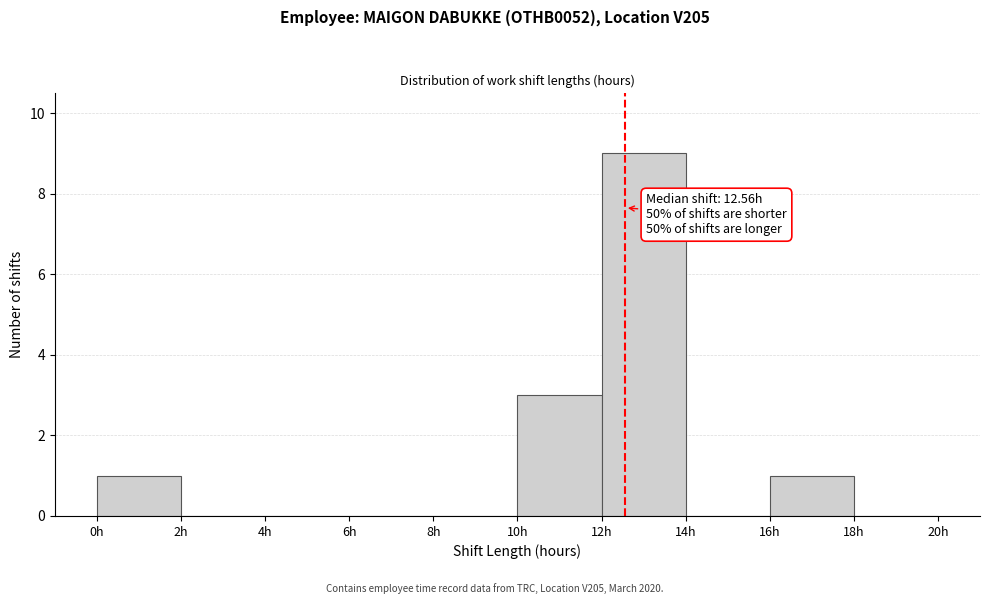

Which range on the x-axis has the tallest bar?

12 to 14